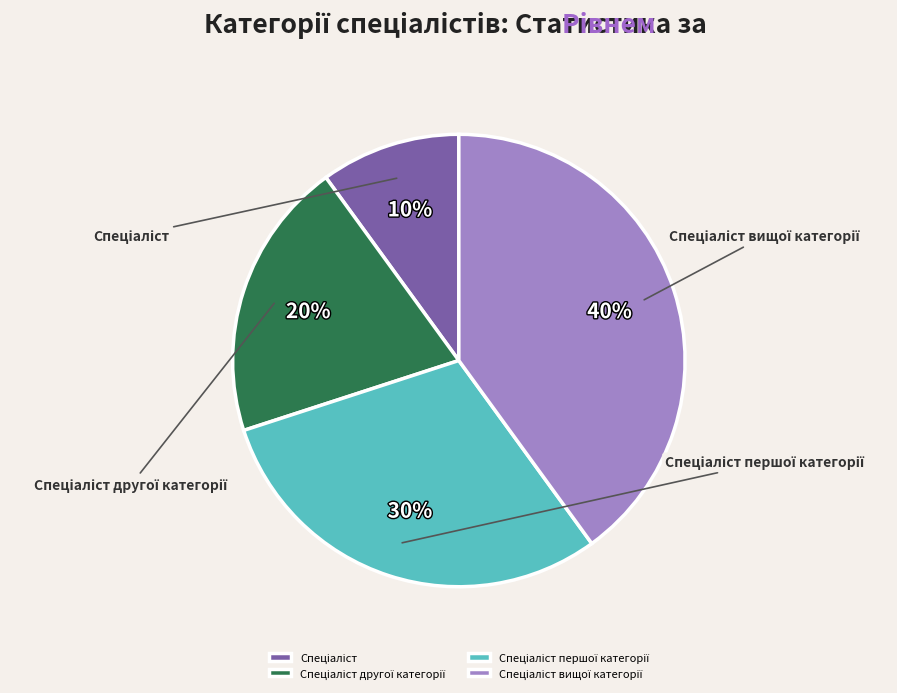

Which category has the biggest portion of the pie?

Спеціаліст вищої категорії